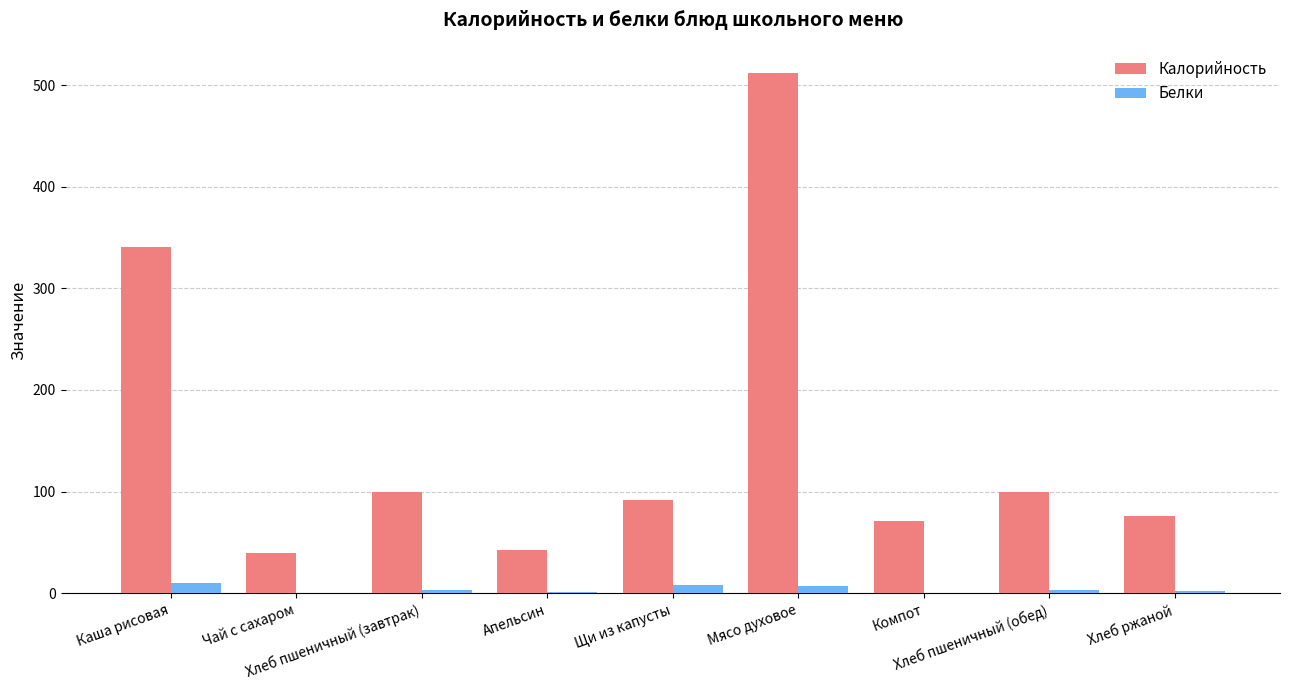

Is the value of Белки at Апельсин greater than the value of Калорийность at Компот?

No